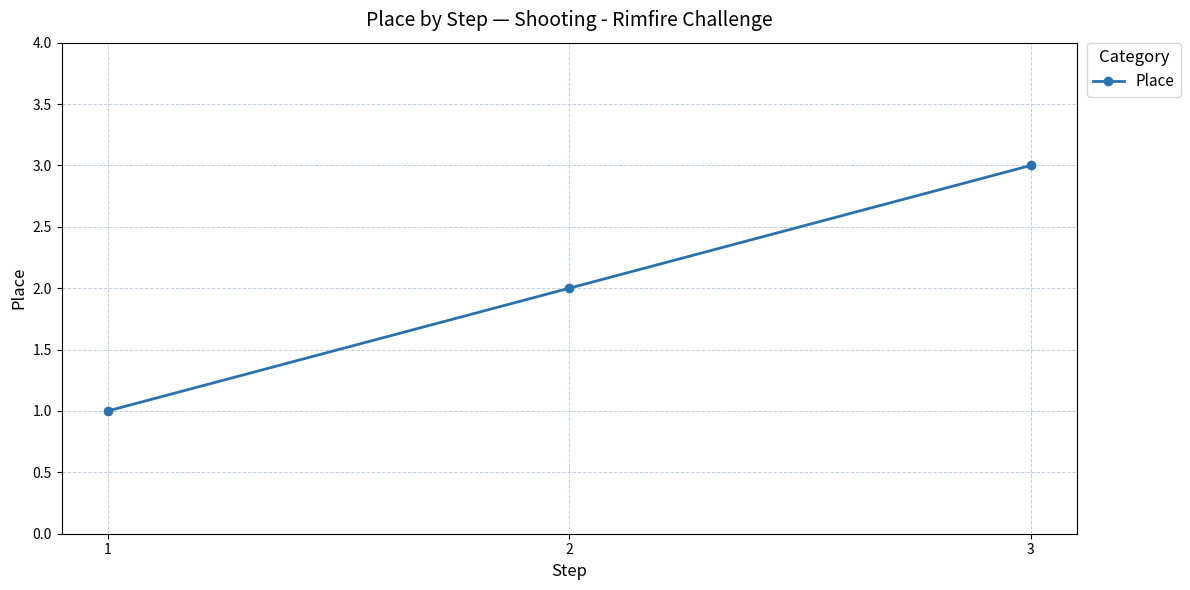

Reading right to left, what are all the values shown in this chart?

3=3	2=2	1=1